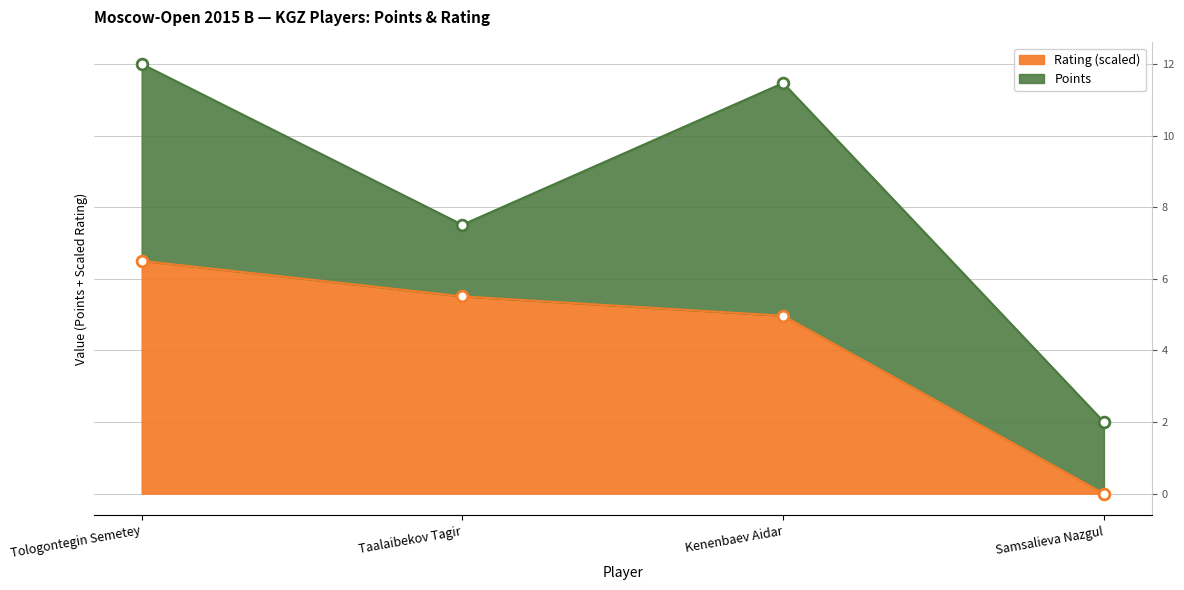

Between Kenenbaev Aidar and Tologontegin Semetey, which is larger?

Tologontegin Semetey